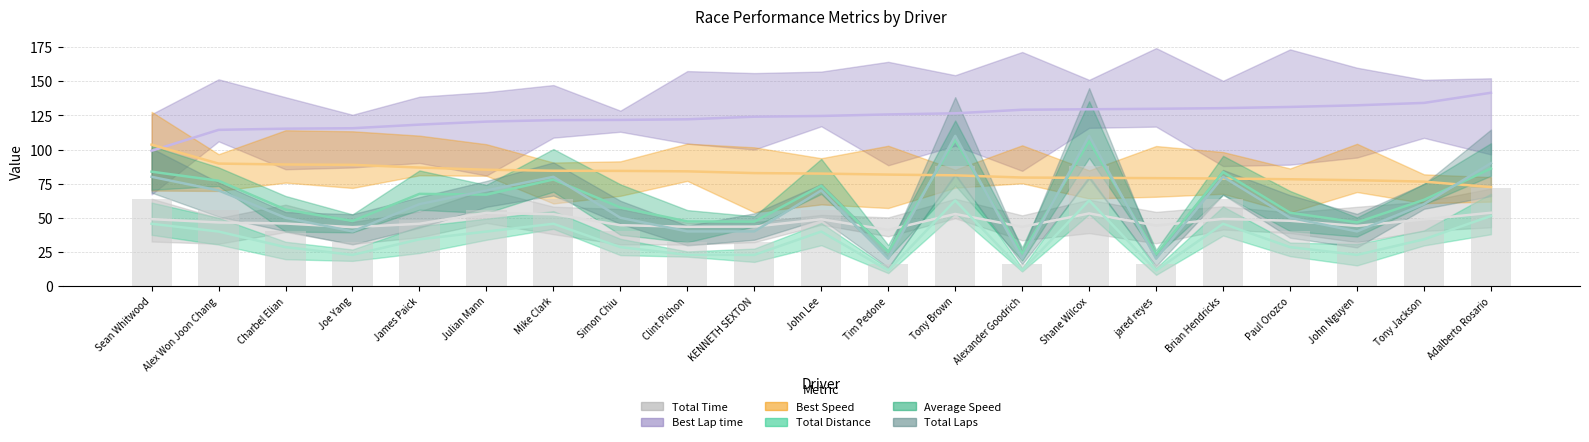

Reading right to left, list all the values displayed in this chart.

Total Laps: 51.3	34.2	22.8	28.5	45.6	11.4	62.7	11.4	62.7	11.4	39.9	22.8	22.8	28.5	45.6	39.9	34.2	22.8	28.5	39.9	45.6
Best Lap time: 141.6	134.1	132.4	131.2	130.3	129.8	129.5	129.1	126.5	125.7	124.6	124.0	122.1	121.7	121.5	120.4	118.2	115.6	115.3	114.4	99.1
Best Speed: 72.5	76.5	77.5	78.2	78.7	79.0	79.2	79.5	81.1	81.6	82.4	82.7	84.0	84.3	84.4	85.2	86.8	88.8	89.0	89.7	103.6
Average Speed: 86.0	63.1	46.6	53.7	83.5	23.2	106.1	23.7	106.9	25.0	73.4	47.2	47.3	57.5	78.0	67.0	67.5	47.6	56.0	77.1	83.8
Total Distance: 90.0	60.0	40.0	50.0	80.0	20.0	110.0	20.0	110.0	20.0	70.0	40.0	40.0	50.0	80.0	70.0	60.0	40.0	50.0	70.0	80.0
Total Time: 53.7	48.8	44.0	47.8	49.2	44.3	53.2	43.3	52.8	41.0	48.9	43.5	43.4	44.6	52.6	53.6	45.6	43.1	45.8	46.6	49.0